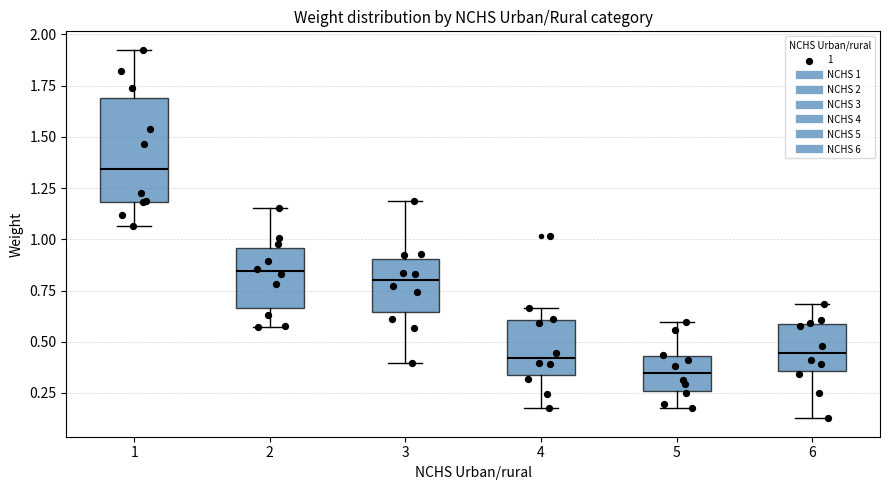

Which box's median line is the lowest?

5